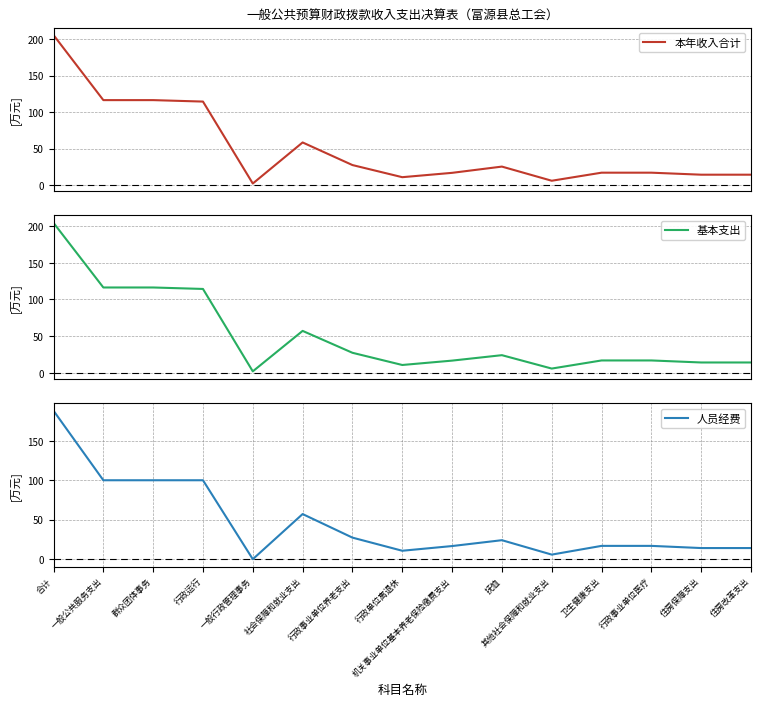

Reading left to right, transcribe all the data shown in this chart.

本年收入合计: 合计=205.7	一般公共服务支出=116.4	群众团体事务=116.4	行政运行=114.4	一般行政管理事务=2.0	社会保障和就业支出=58.3	行政事业单位养老支出=27.3	行政单位离退休=10.7	机关事业单位基本养老保险缴费支出=16.6	抚恤=25.2	其他社会保障和就业支出=5.8	卫生健康支出=16.9	行政事业单位医疗=16.9	住房保障支出=14.1	住房改革支出=14.1
基本支出: 合计=204.5	一般公共服务支出=116.4	群众团体事务=116.4	行政运行=114.4	一般行政管理事务=2.0	社会保障和就业支出=57.2	行政事业单位养老支出=27.3	行政单位离退休=10.7	机关事业单位基本养老保险缴费支出=16.6	抚恤=24.1	其他社会保障和就业支出=5.8	卫生健康支出=16.9	行政事业单位医疗=16.9	住房保障支出=14.1	住房改革支出=14.1
人员经费: 合计=188.2	一般公共服务支出=100.0	群众团体事务=100.0	行政运行=100.0	一般行政管理事务=0.0	社会保障和就业支出=57.2	行政事业单位养老支出=27.3	行政单位离退休=10.7	机关事业单位基本养老保险缴费支出=16.6	抚恤=24.1	其他社会保障和就业支出=5.8	卫生健康支出=16.9	行政事业单位医疗=16.9	住房保障支出=14.1	住房改革支出=14.1